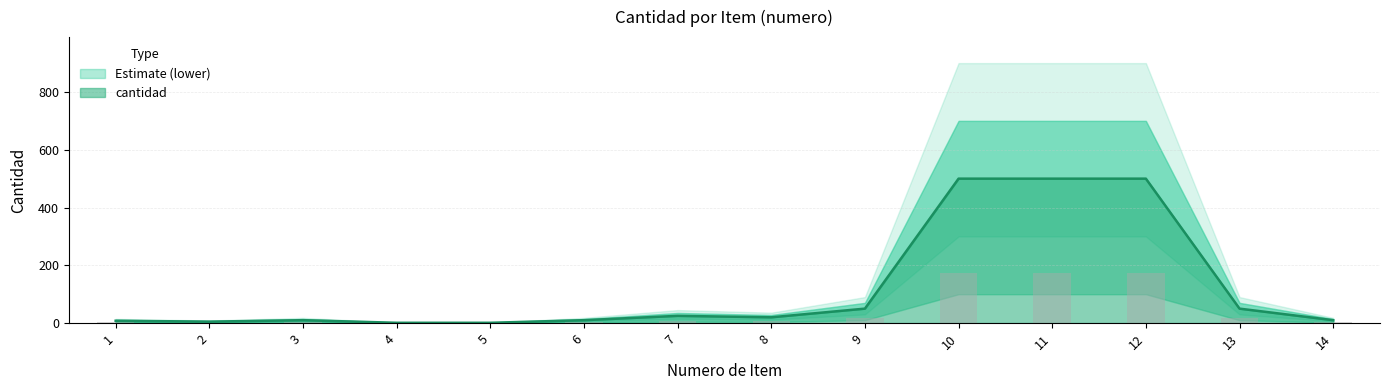

Reading left to right, what are all the values shown in this chart?

8	5	10	1	1	10	25	20	50	500	500	500	50	10